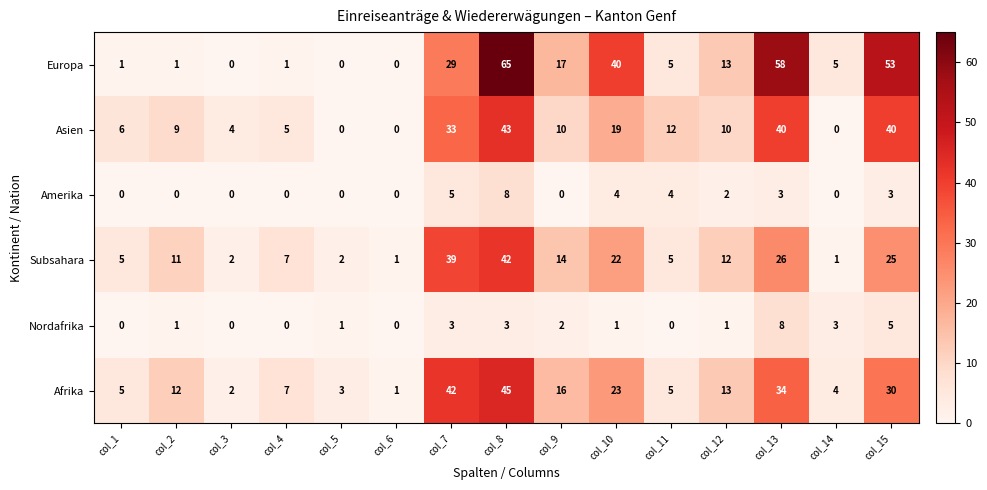

The Subsahara series shows 38 at col_10. True or false?

False